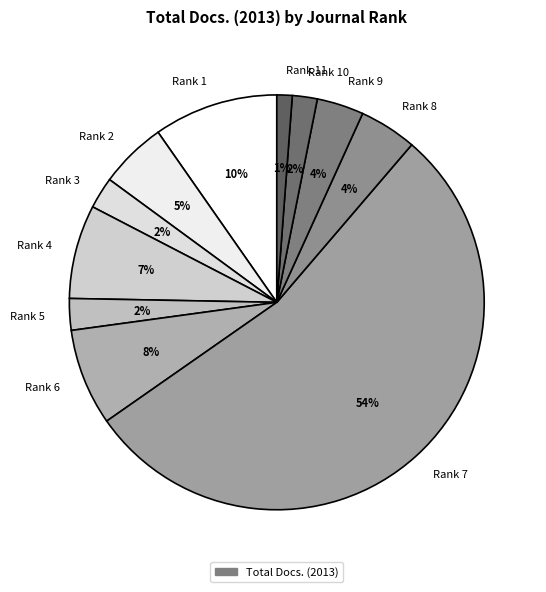

Between Rank 6 and Rank 10, which is larger?

Rank 6